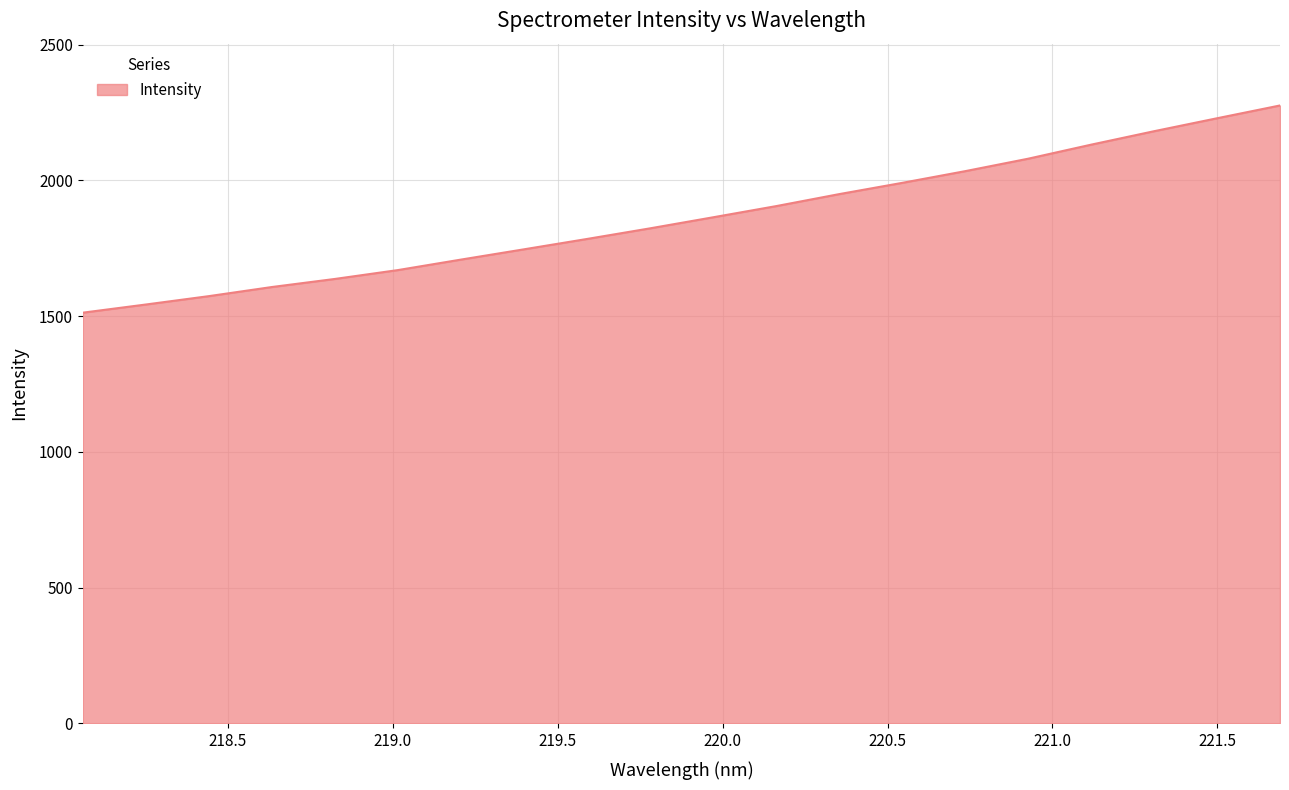

What is the difference between the maximum and minimum values?

763.0